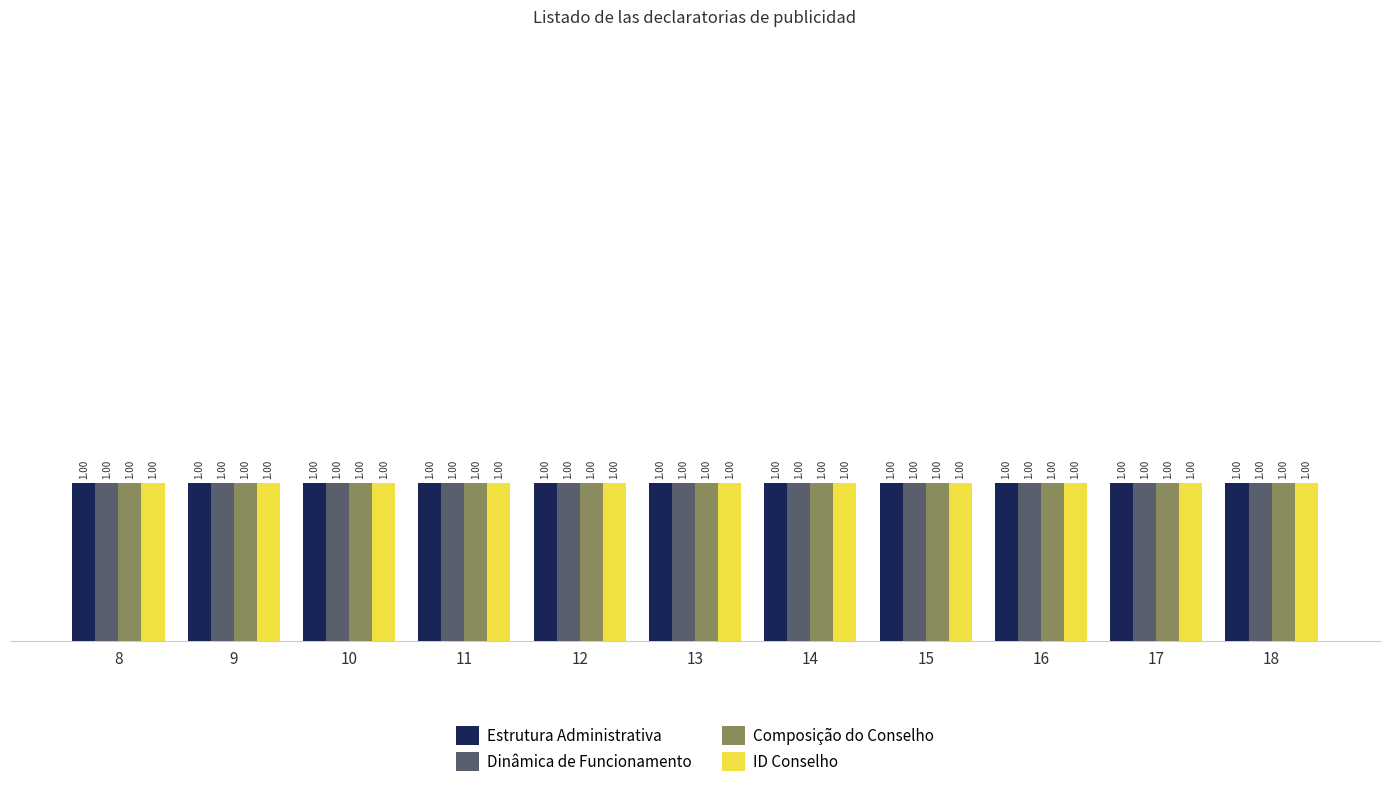

True or false: Composição do Conselho has a value of 4 at 9.

False